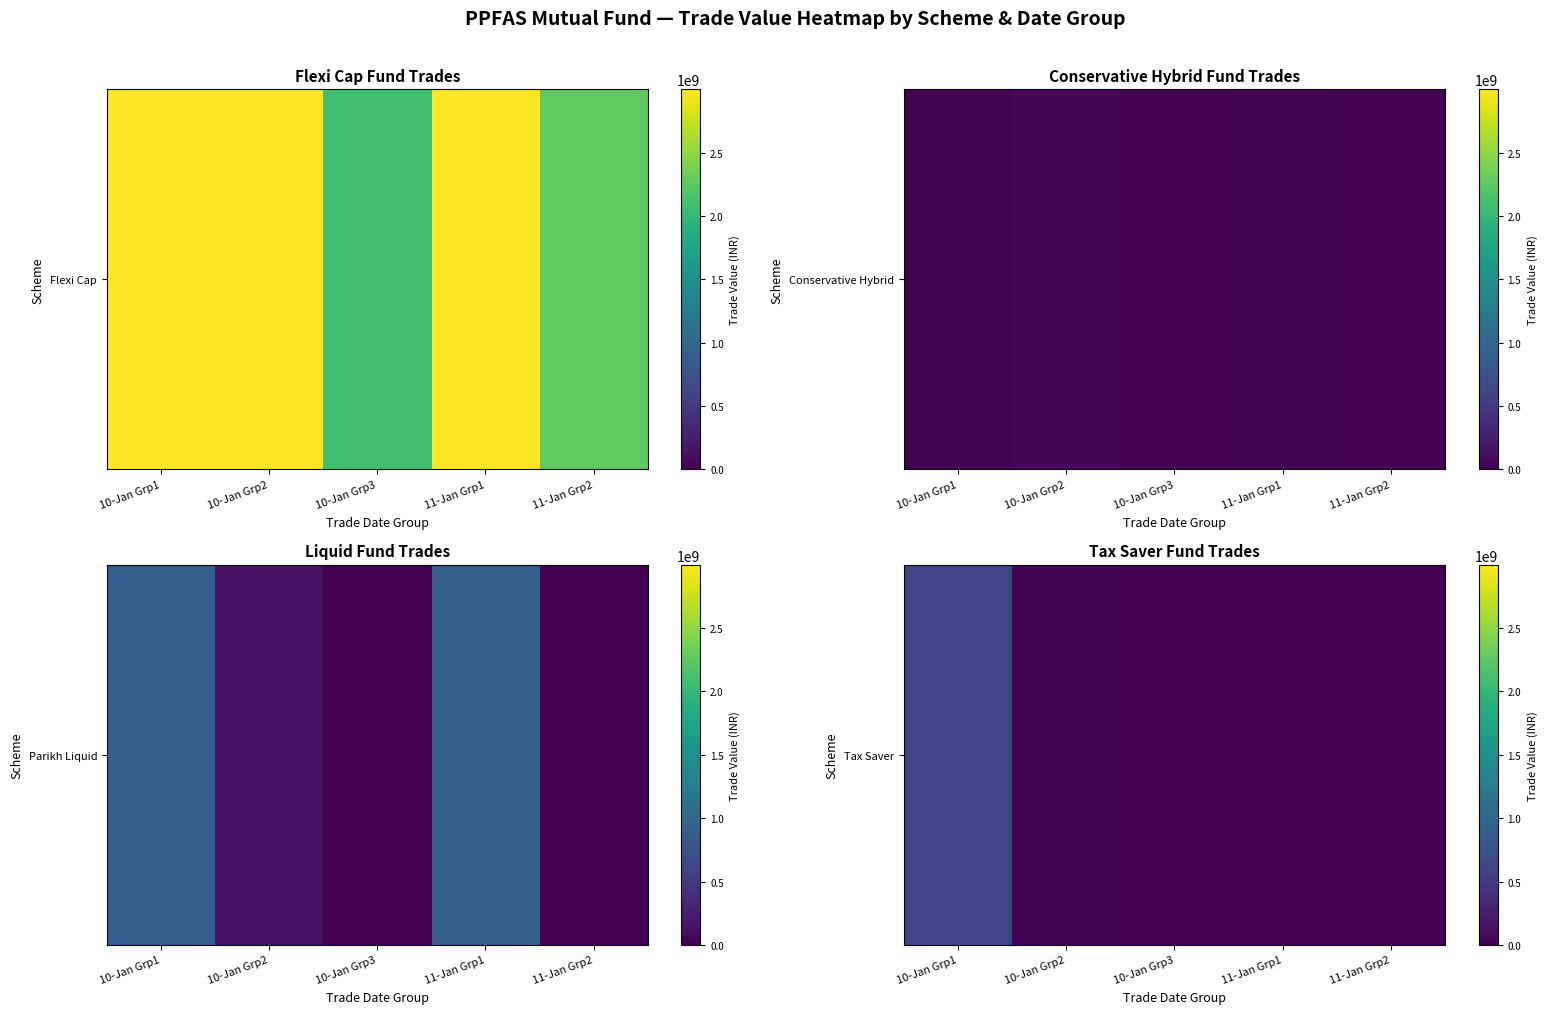

The chart shows a value of 0 at 11-Jan Grp1. True or false?

True